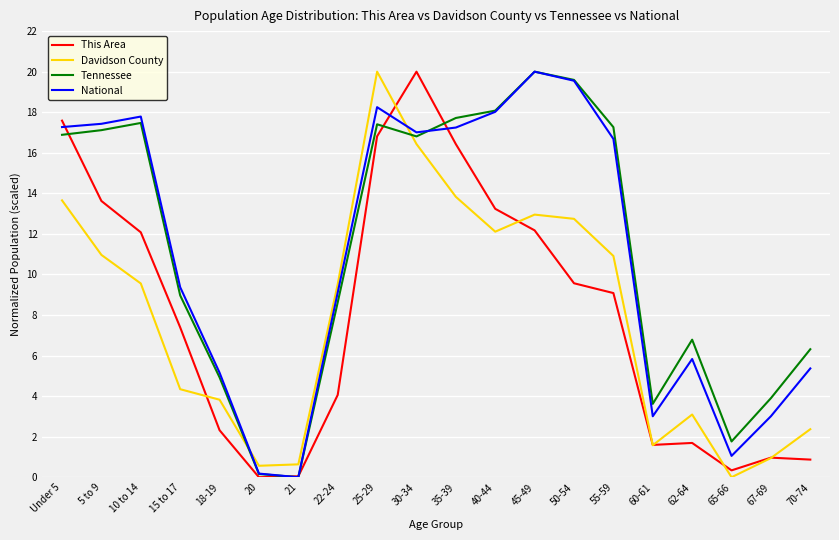

Where does the Davidson County series first go above 9?

Under 5